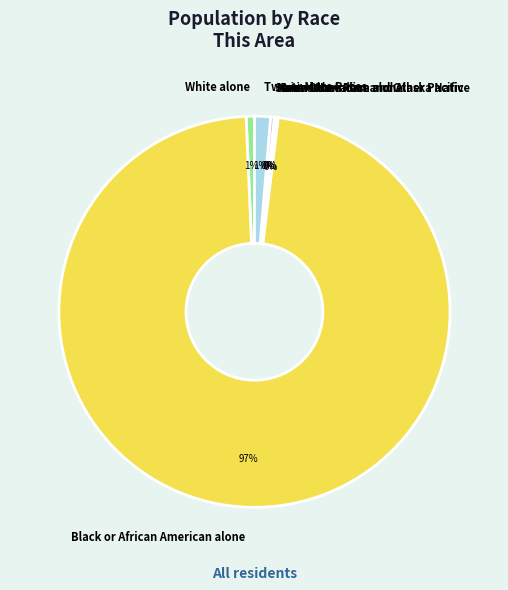

To the nearest percent, what is the average slice percentage?

14%